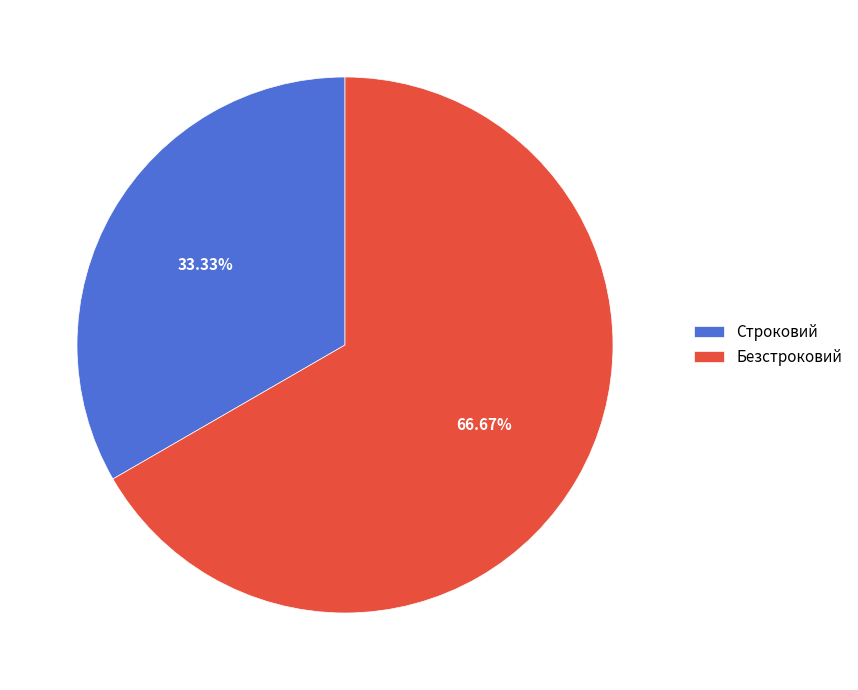

True or false: Строковий accounts for 33% of the total.

True